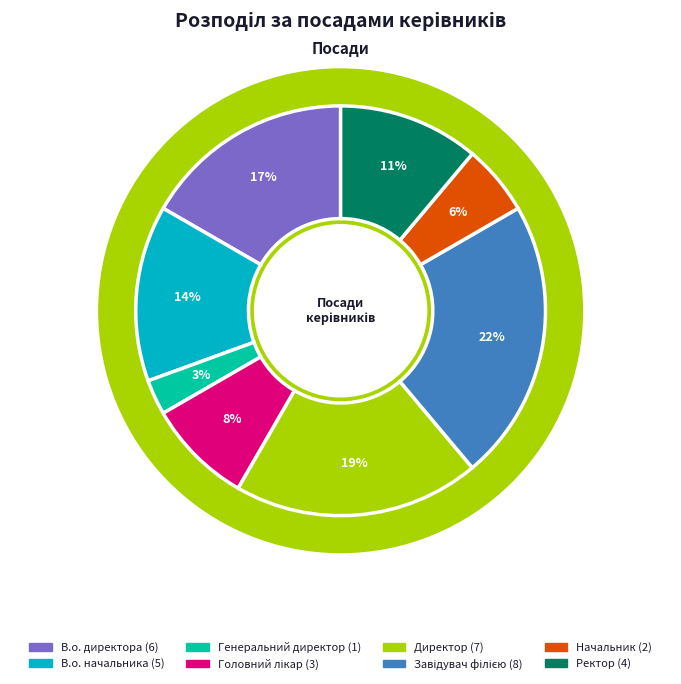

To the nearest percent, what portion does Завідувач філією represent?

22%